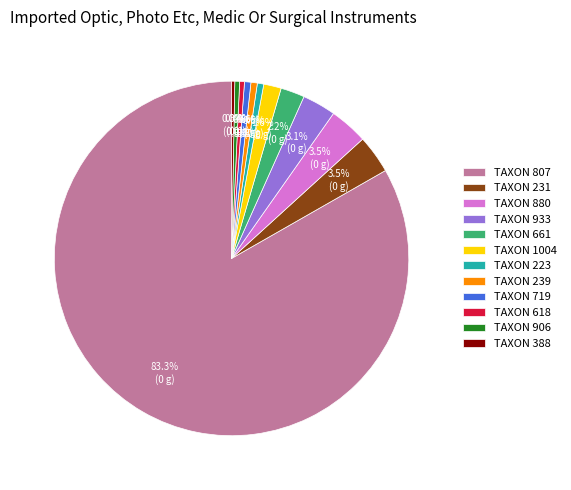

What portion of the pie excludes TAXON 719?

99.4%